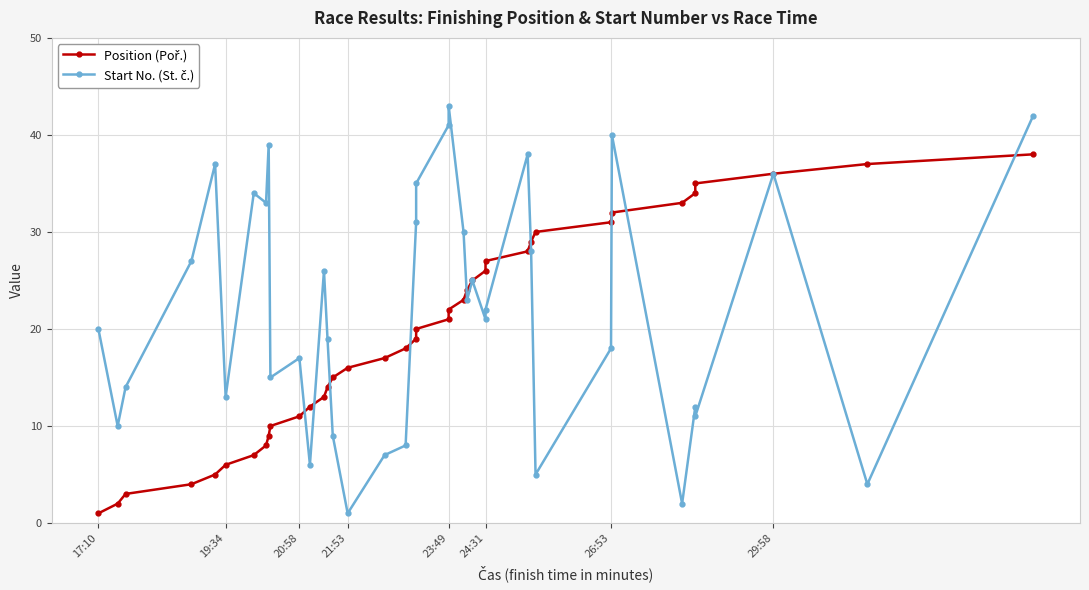

How many lines are shown in the chart?

2